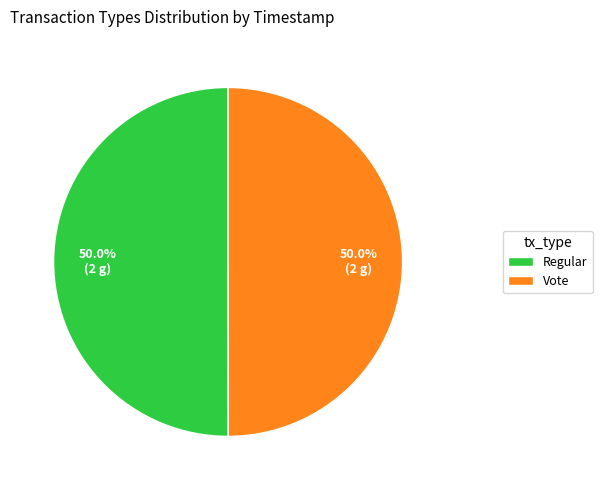

What is the ratio of the value at Vote to the value at Regular?

1.0